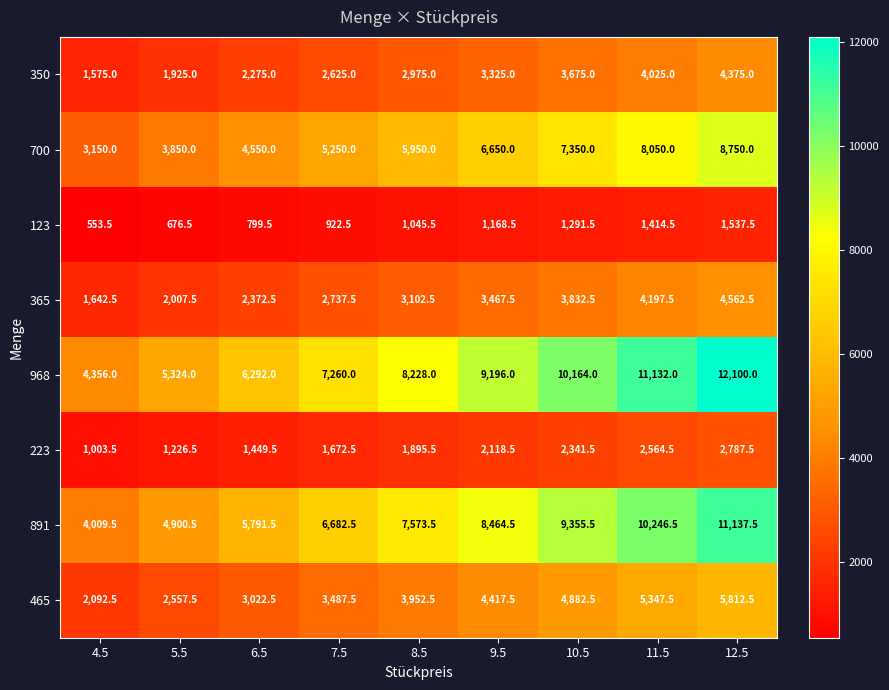

At which category does the chart reach its peak across all series?

12.5